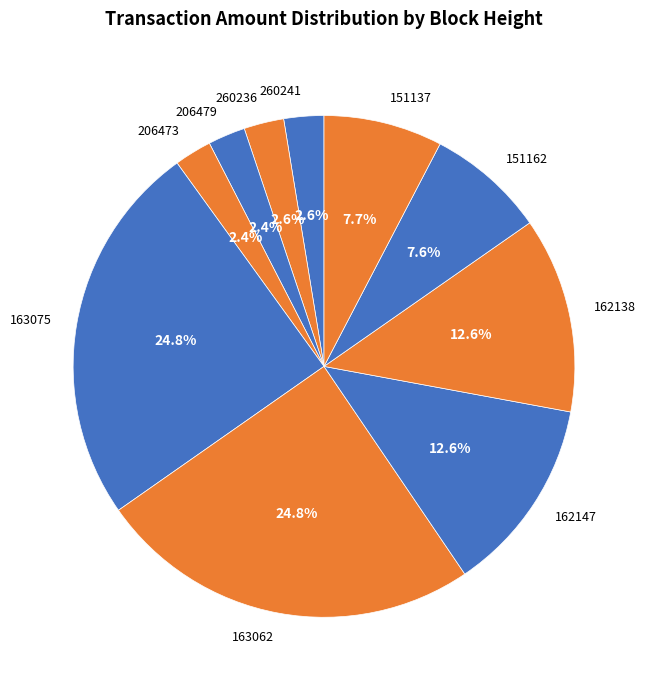

What is the total percentage of 151137 and 151162?

15.3%